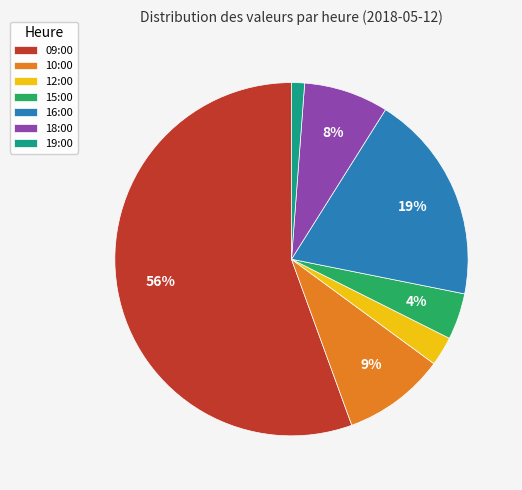

To the nearest percent, what is the average slice percentage?

14%